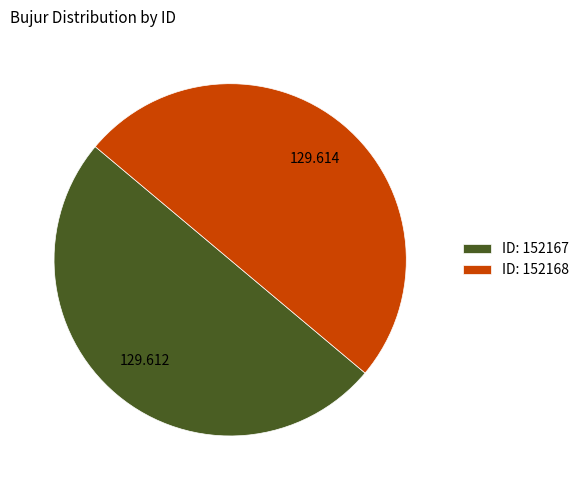

Do ID: 152168 and ID: 152167 together represent more than half of the pie?

Yes